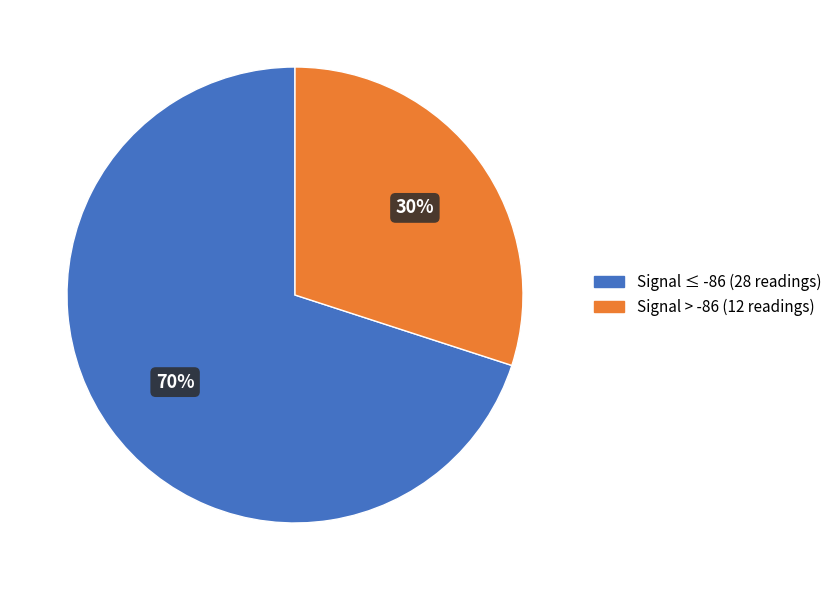

To the nearest percent, what is the average slice percentage?

50%